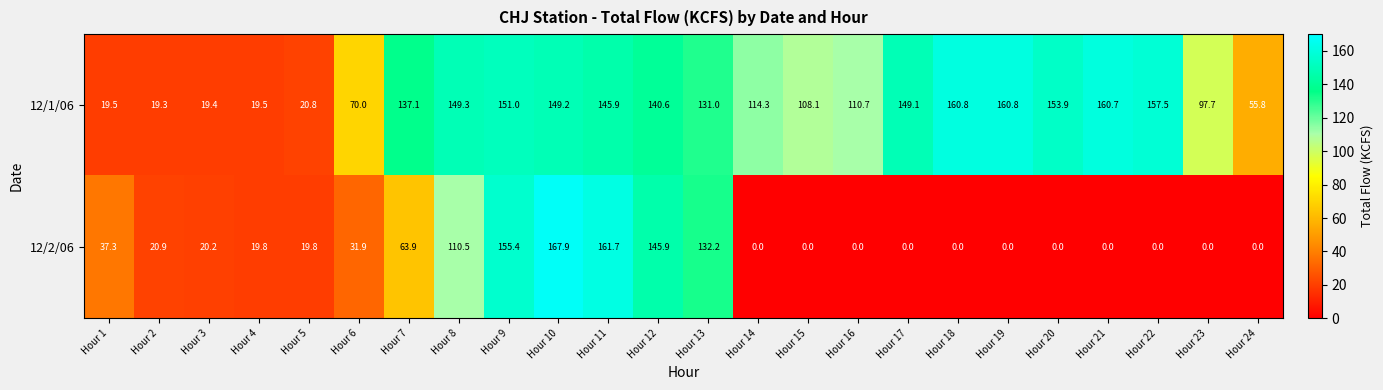

Which category has the lowest value in the 12/1/06 series?

Hour 2